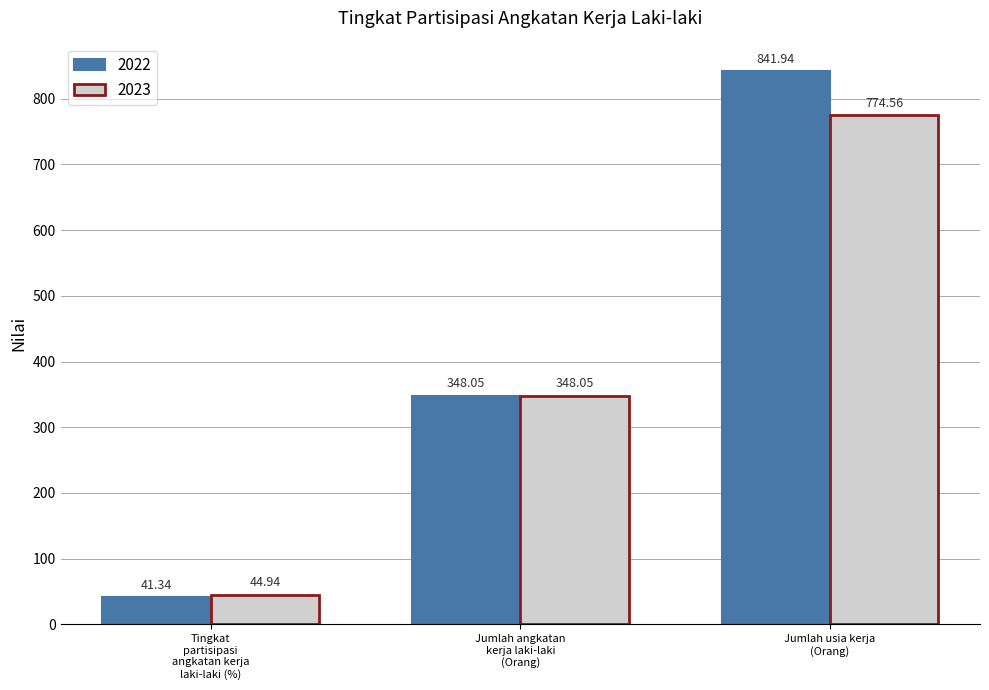

Which series has the widest spread of values?

2022